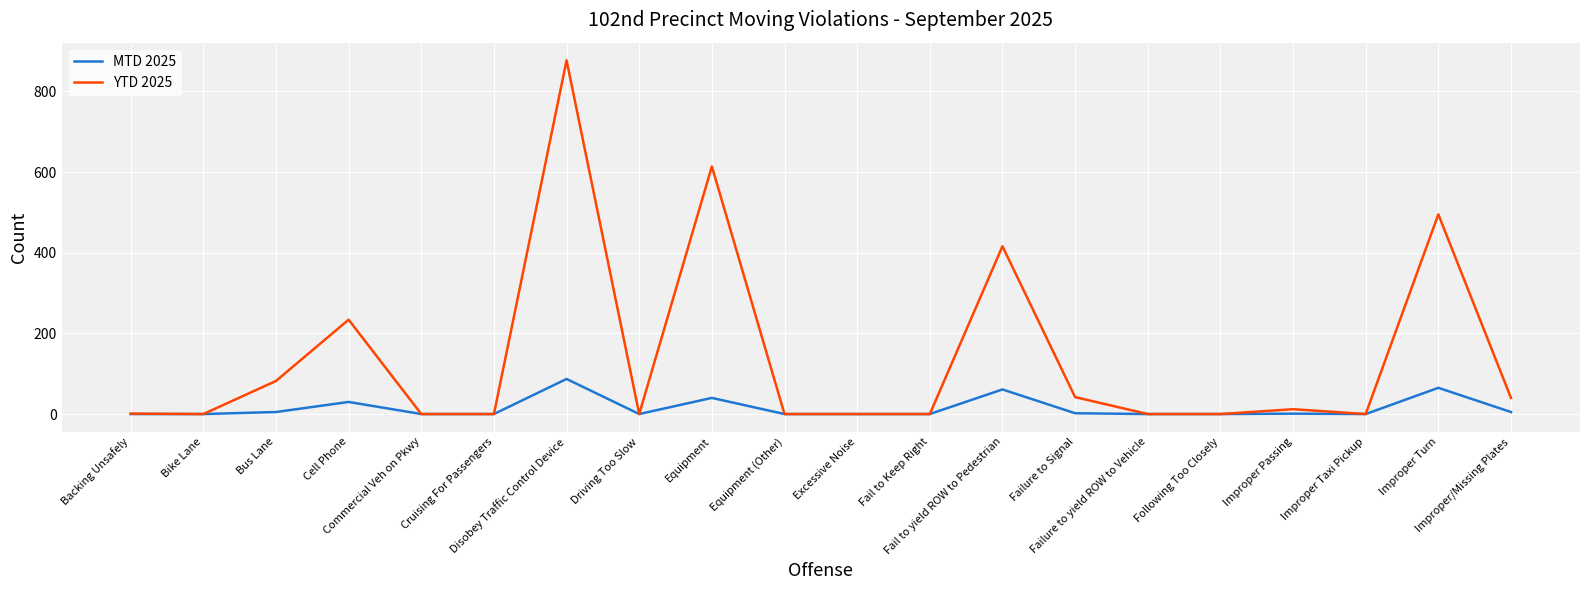

Rank the series by their maximum value, from highest to lowest.

YTD 2025, MTD 2025